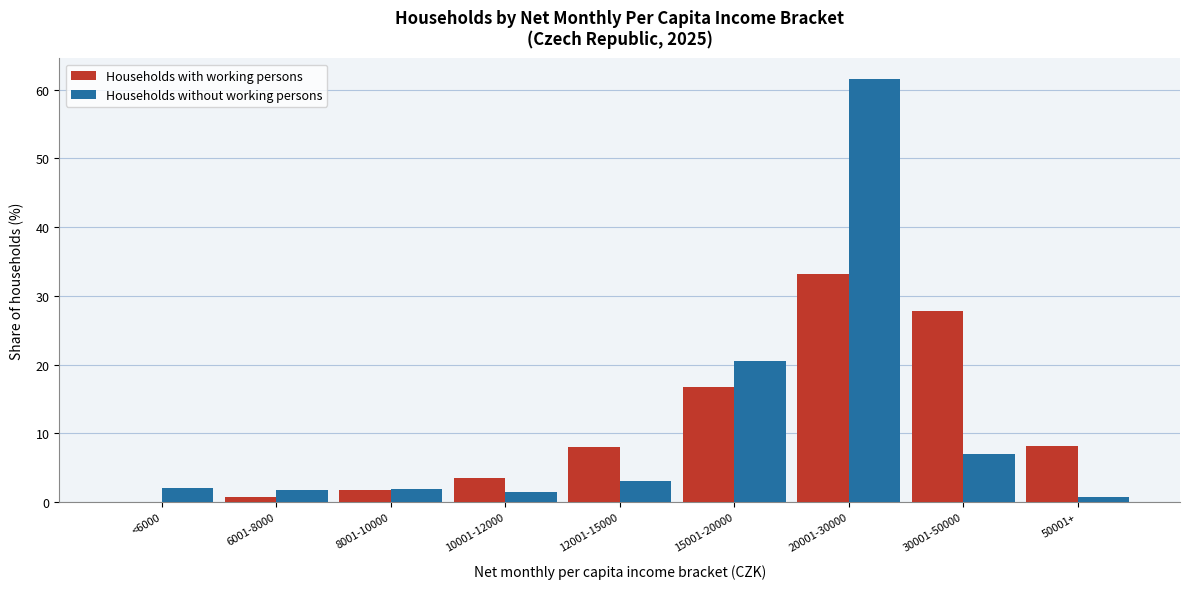

What is the maximum value shown in the chart?

61.5